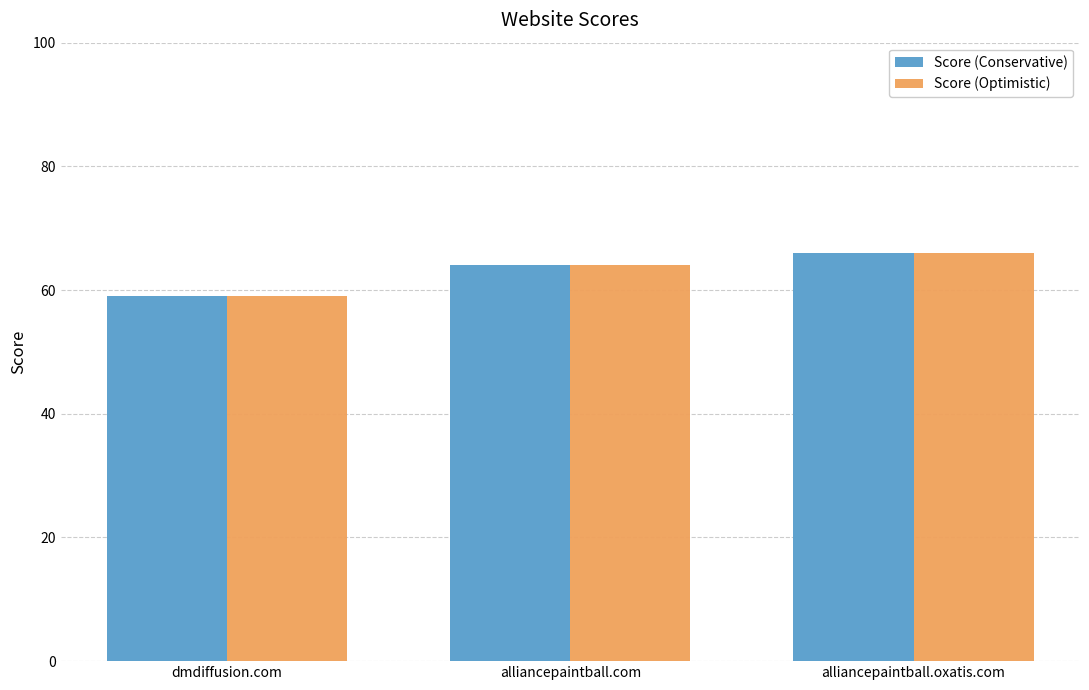

What is the average value of the Score (Optimistic) series?

63